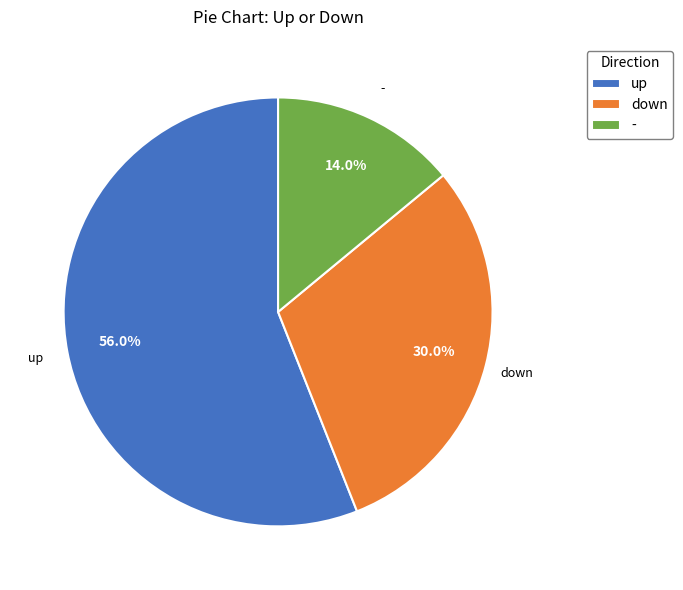

How much of the chart is everything except up?

44.0%